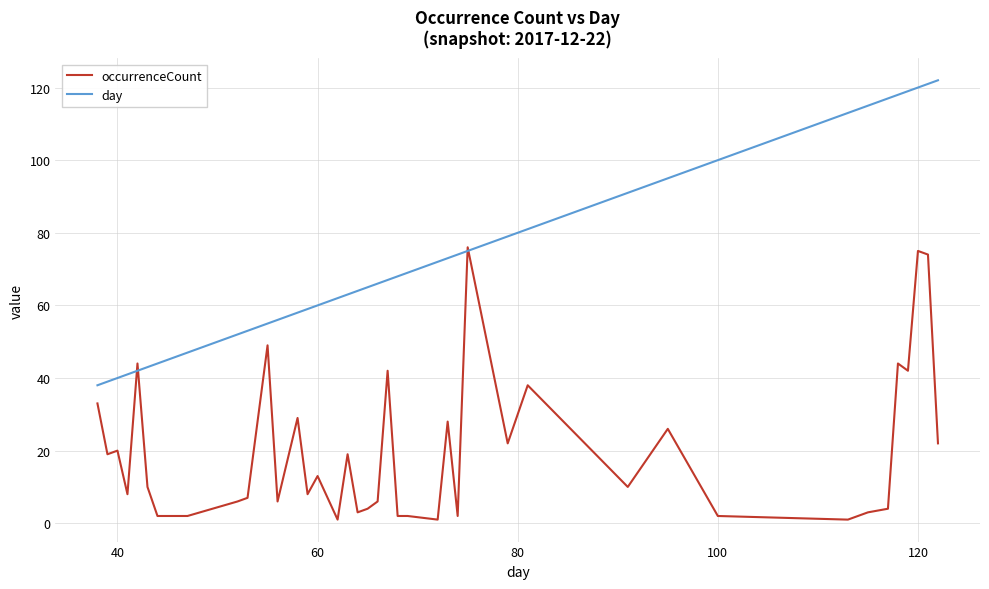

Which series has the largest total across all categories?

day